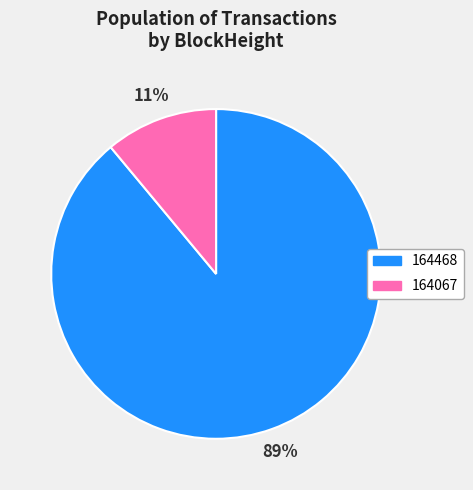

Combined, do 164067 and 164468 account for over 50%?

Yes